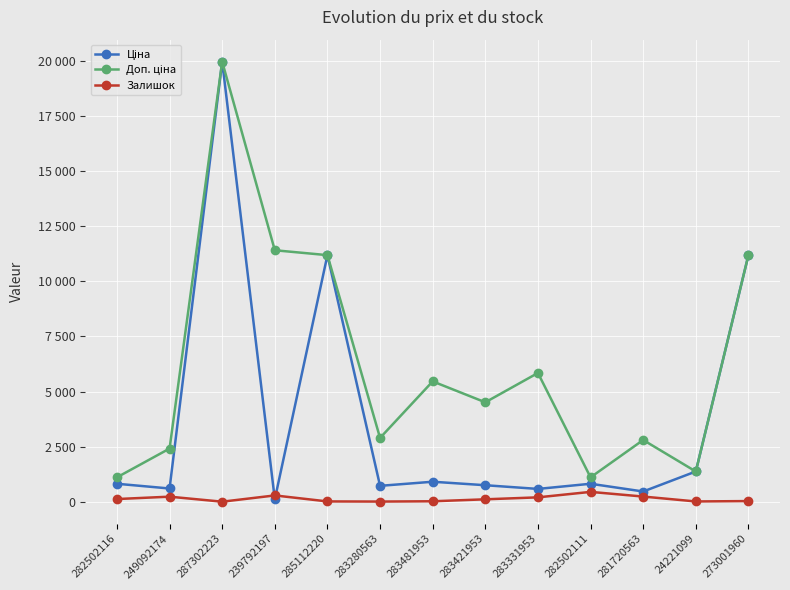

What is the difference between the maximum and minimum values in the Ціна series?

19850.1